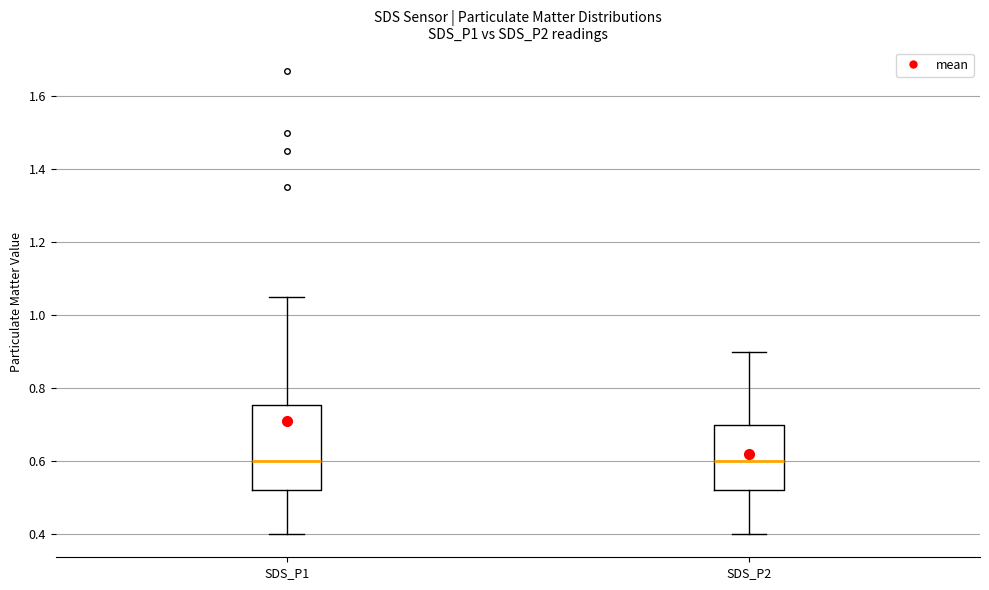

Where is the upper edge of the box for SDS_P1 on the y-axis? The values are not printed on the chart, so give them approximately, as read against the axis.

0.76